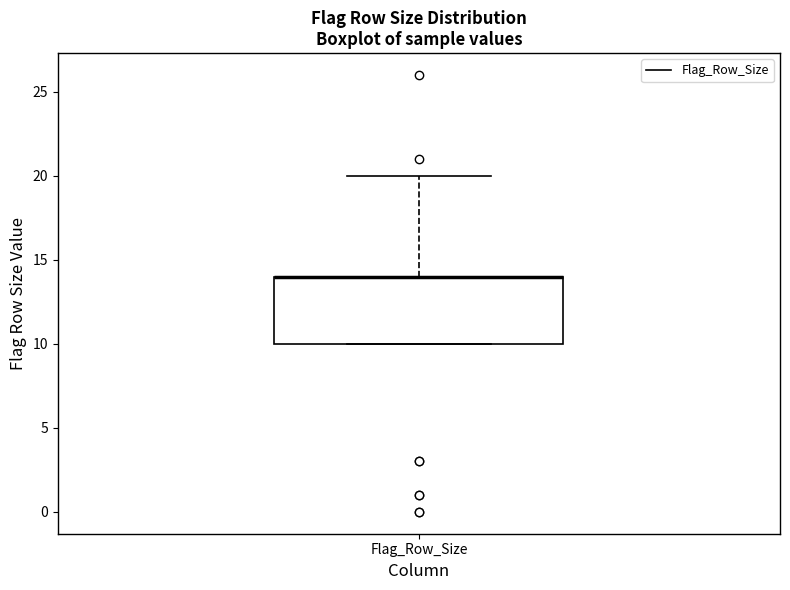

Read this box plot against the y-axis: the position of the median line, the range covered by the box, and the ends of both whiskers. The values are not printed on the chart, so give them approximately, as read against the axis.

median 14 (drawn on the box's upper edge), box 10 to 14, whiskers 10 to 20